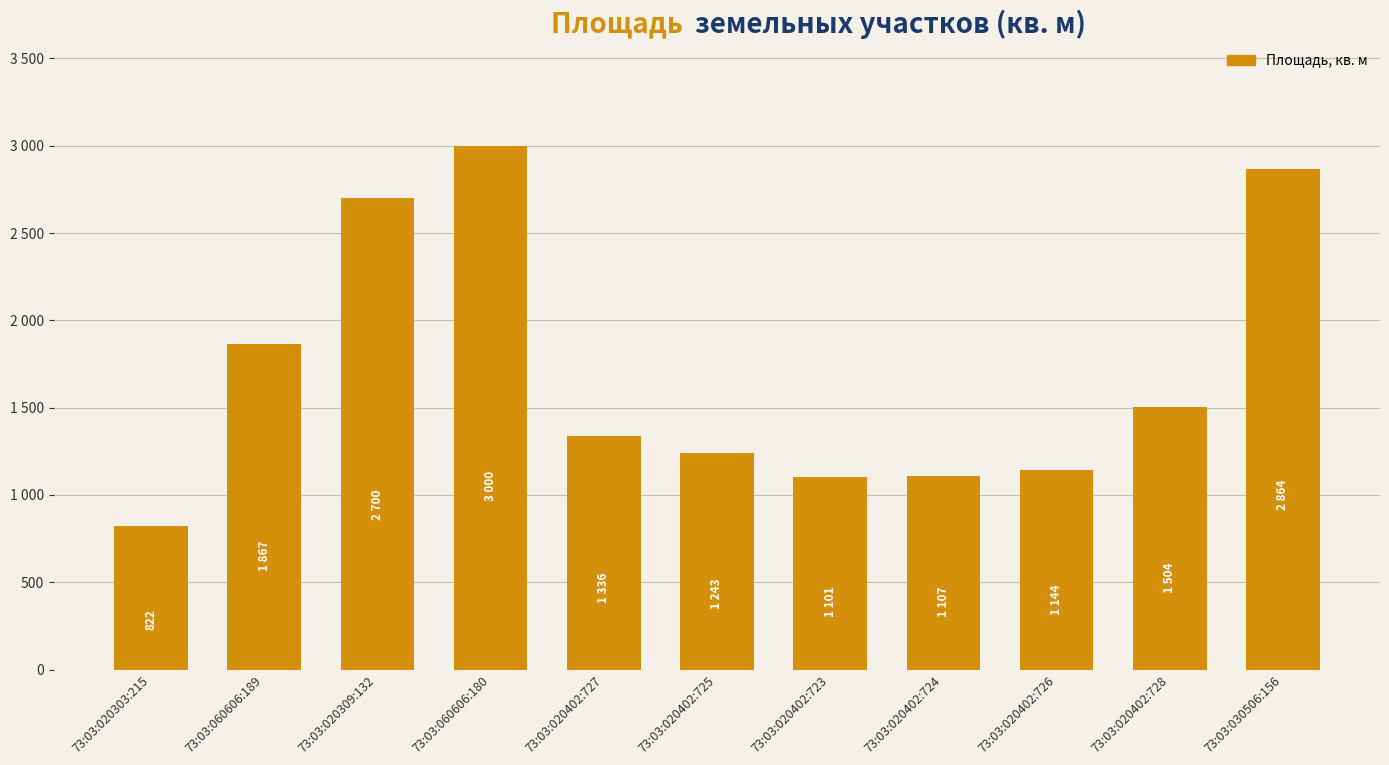

Reading left to right, transcribe all the data shown in this chart.

73:03:020303:215=822	73:03:060606:189=1867	73:03:020309:132=2700	73:03:060606:180=3000	73:03:020402:727=1336	73:03:020402:725=1243	73:03:020402:723=1101	73:03:020402:724=1107	73:03:020402:726=1144	73:03:020402:728=1504	73:03:030506:156=2864